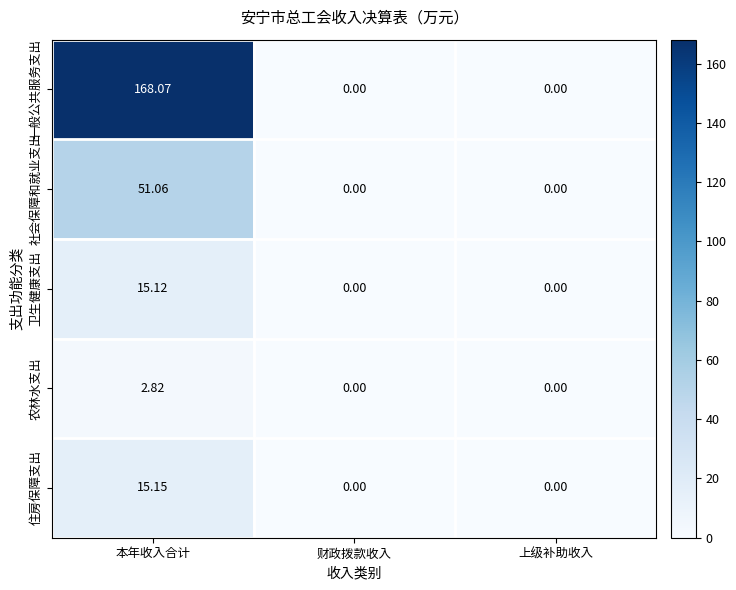

Which series has the largest total across all categories?

一般公共服务支出